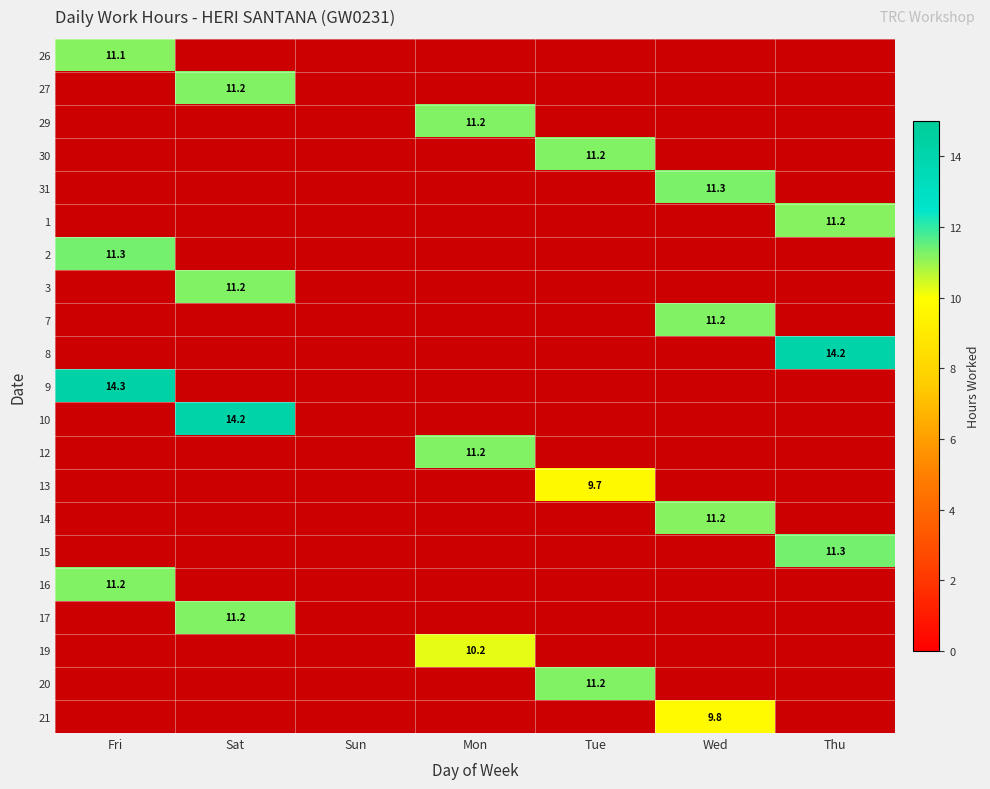

At how many categories does at least one series exceed 14?

3